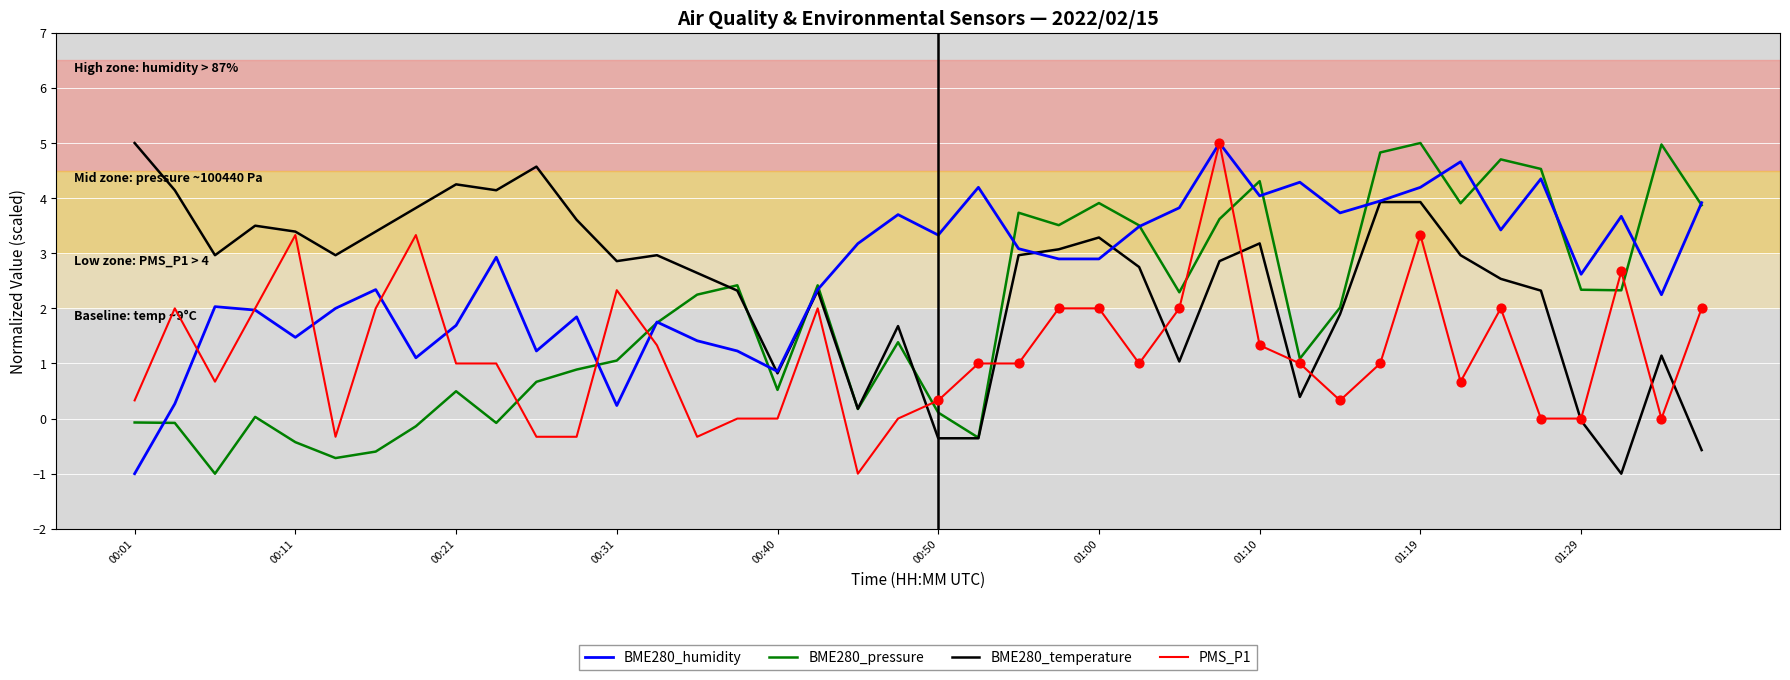

What is the lowest value of the BME280_pressure series?

-1.0